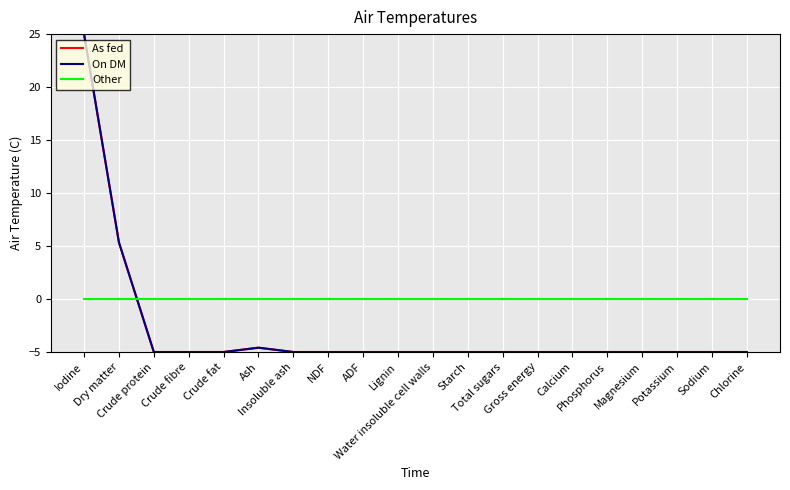

What is the minimum value shown in the chart?

-5.0